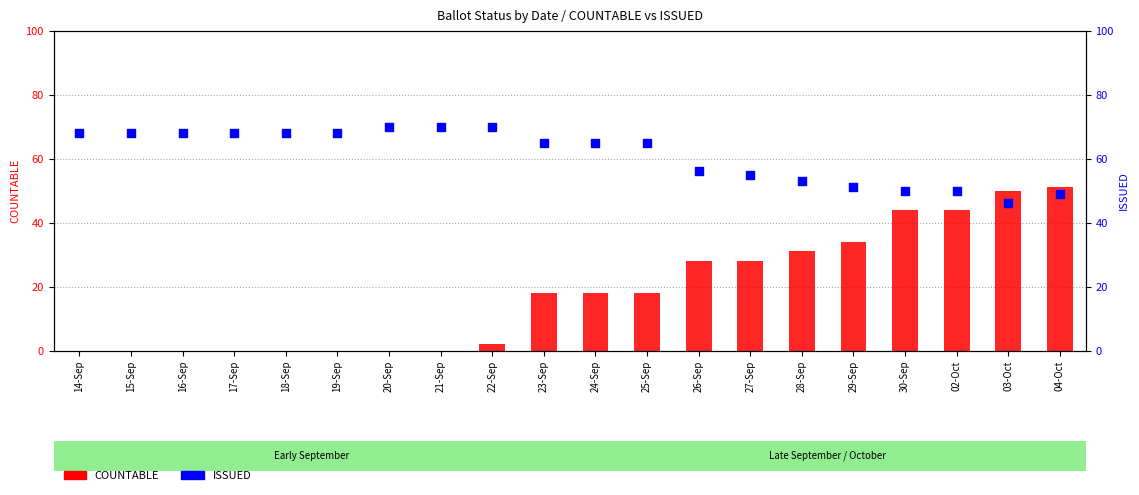

What are all the series names shown in the legend?

COUNTABLE, ISSUED